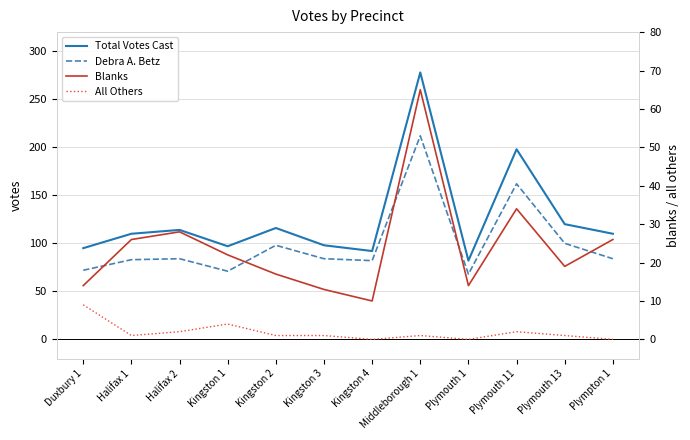

Reading left to right, what are all the values shown in this chart?

Total Votes Cast: Duxbury 1=95	Halifax 1=110	Halifax 2=114	Kingston 1=97	Kingston 2=116	Kingston 3=98	Kingston 4=92	Middleborough 1=278	Plymouth 1=82	Plymouth 11=198	Plymouth 13=120	Plympton 1=110
Debra A. Betz: Duxbury 1=72	Halifax 1=83	Halifax 2=84	Kingston 1=71	Kingston 2=98	Kingston 3=84	Kingston 4=82	Middleborough 1=212	Plymouth 1=68	Plymouth 11=162	Plymouth 13=100	Plympton 1=84
Blanks: Duxbury 1=14	Halifax 1=26	Halifax 2=28	Kingston 1=22	Kingston 2=17	Kingston 3=13	Kingston 4=10	Middleborough 1=65	Plymouth 1=14	Plymouth 11=34	Plymouth 13=19	Plympton 1=26
All Others: Duxbury 1=9	Halifax 1=1	Halifax 2=2	Kingston 1=4	Kingston 2=1	Kingston 3=1	Kingston 4=0	Middleborough 1=1	Plymouth 1=0	Plymouth 11=2	Plymouth 13=1	Plympton 1=0